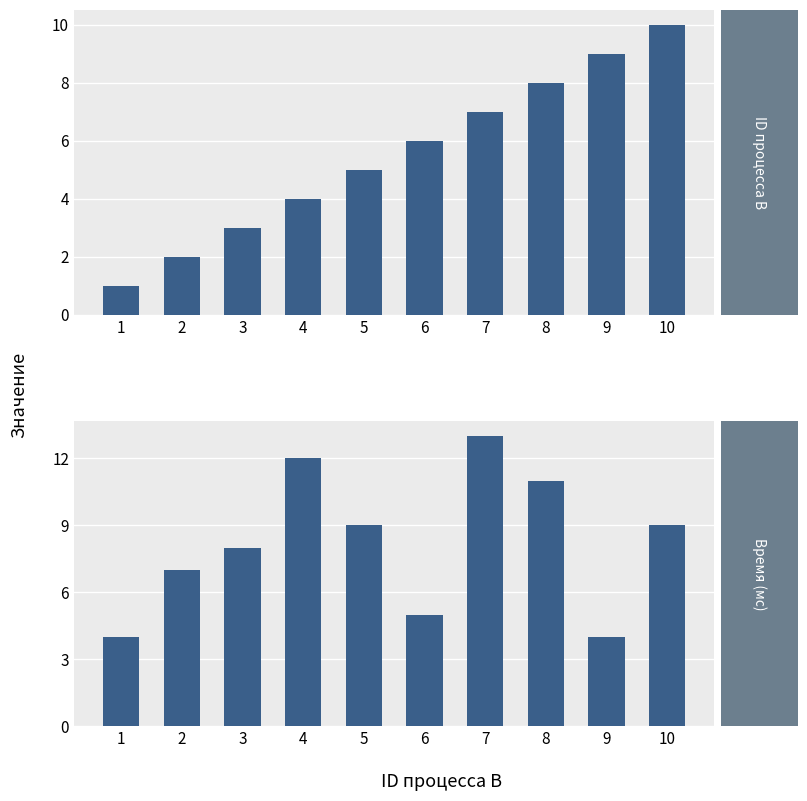

Between 2 and 9, which series saw the biggest shift?

ID процесса B